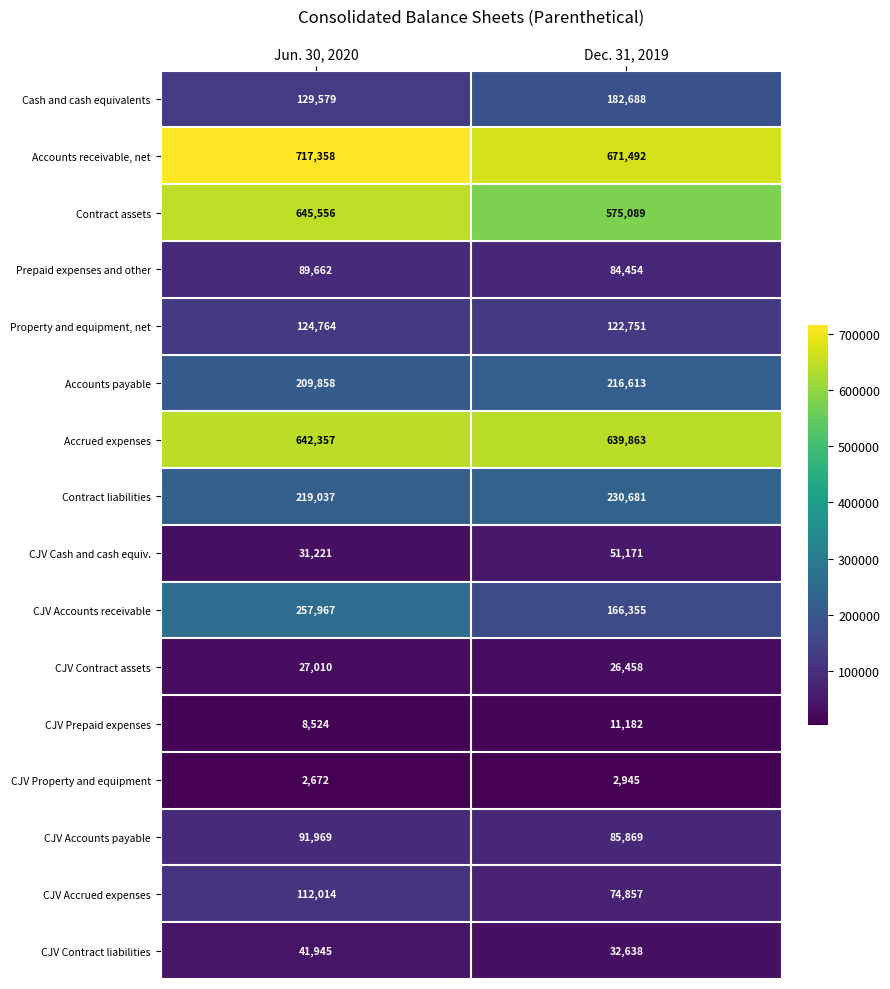

What is the spread (max minus min) of values at Jun. 30, 2020?

714686